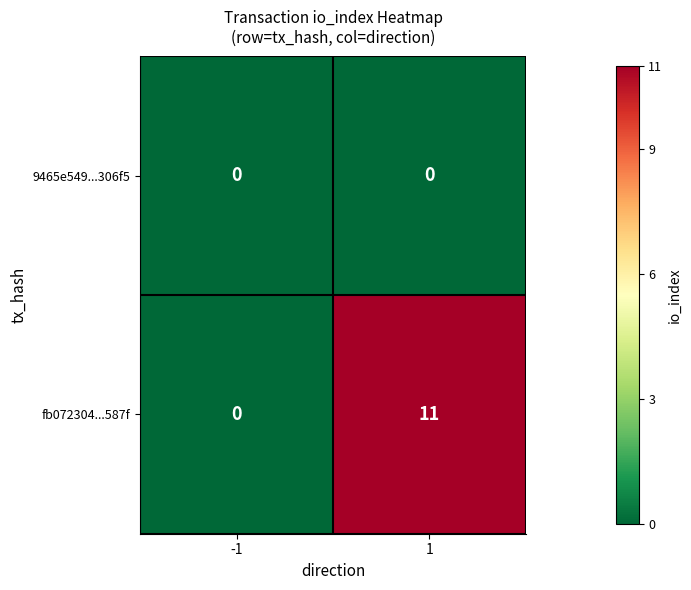

What is the difference between the fb072304...587f values at 1 and -1?

11